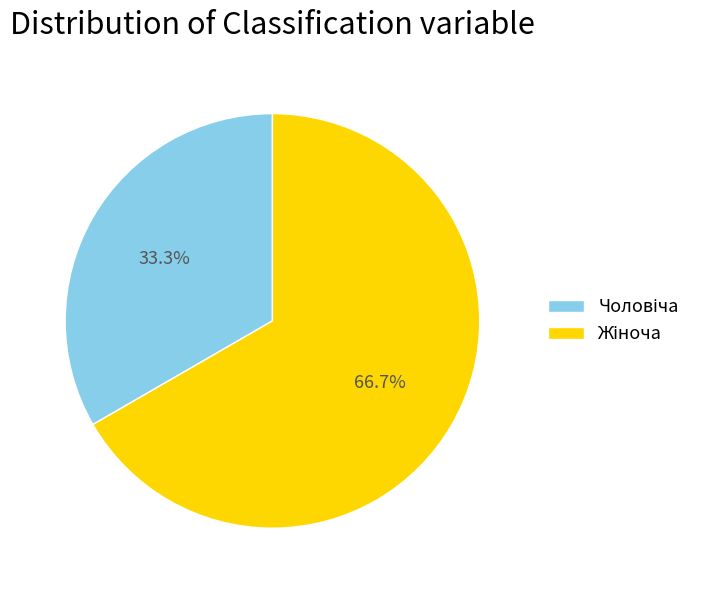

Does any single category account for the majority?

Yes